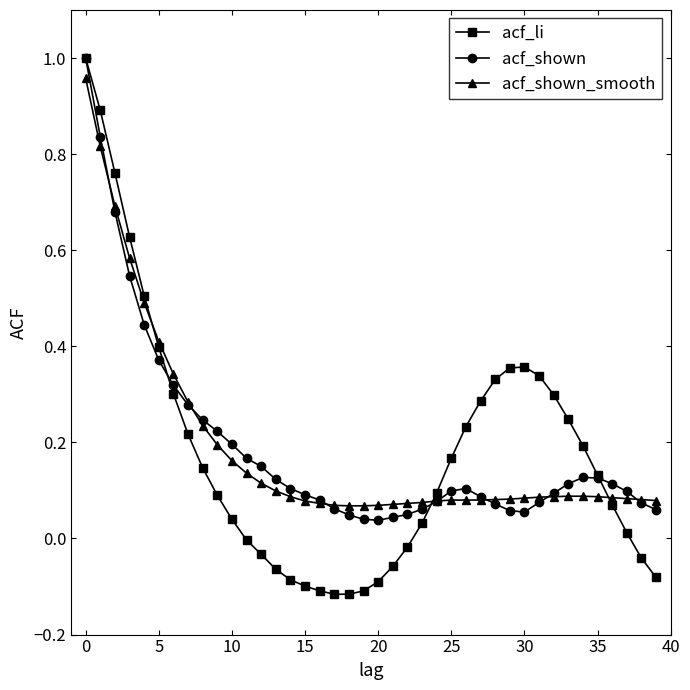

True or false: acf_li has more than 0 interior local peaks.

True